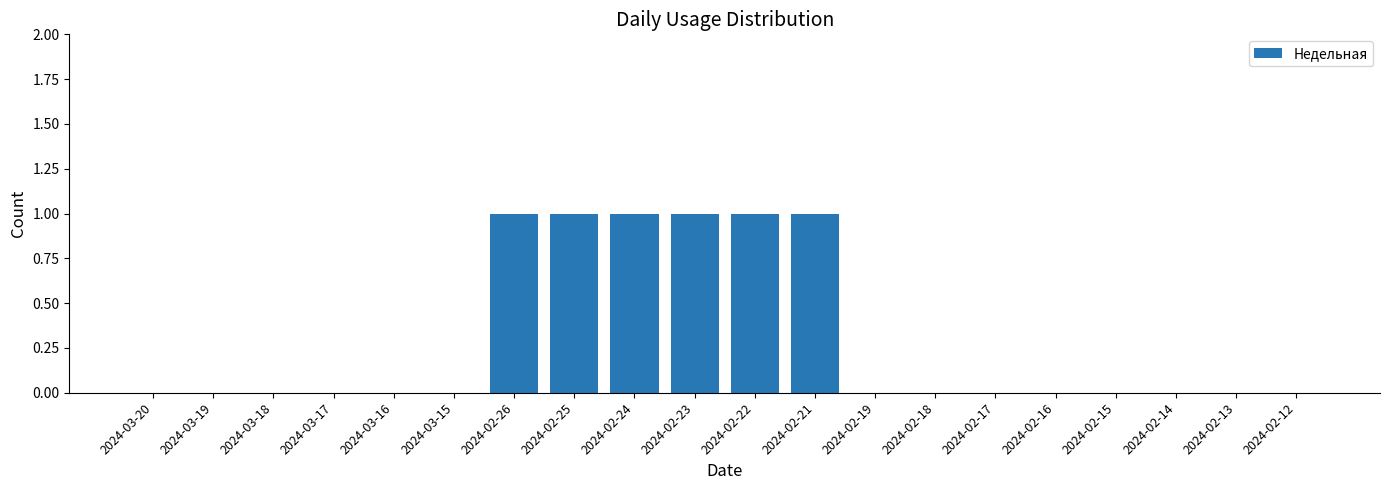

What is the sum of all values?

6